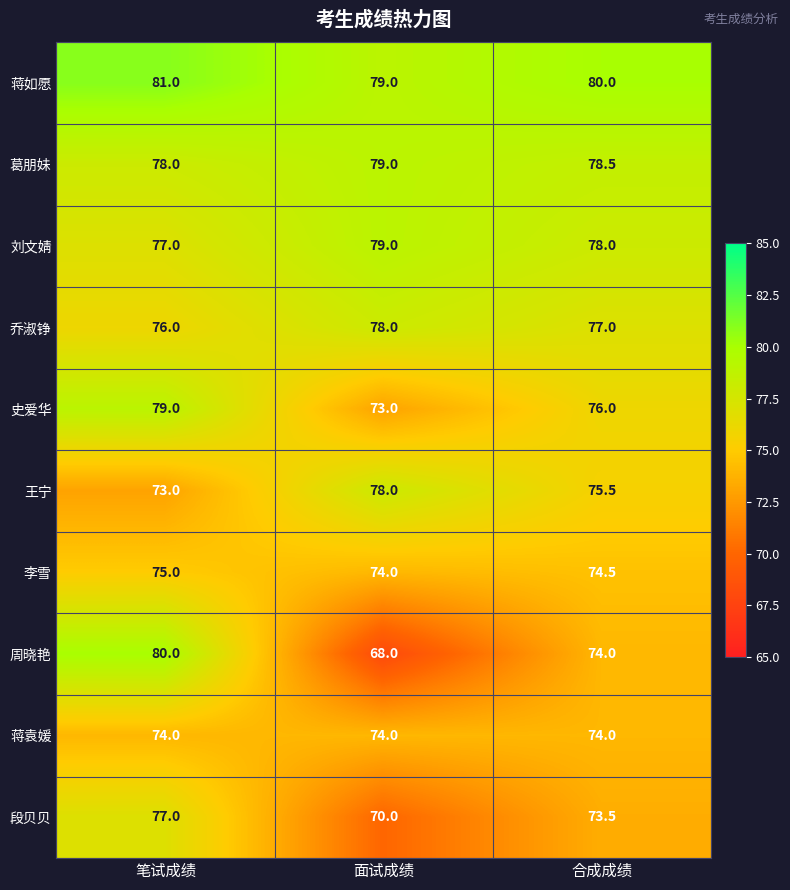

Where is 王宁 nearest to the value 75?

合成成绩